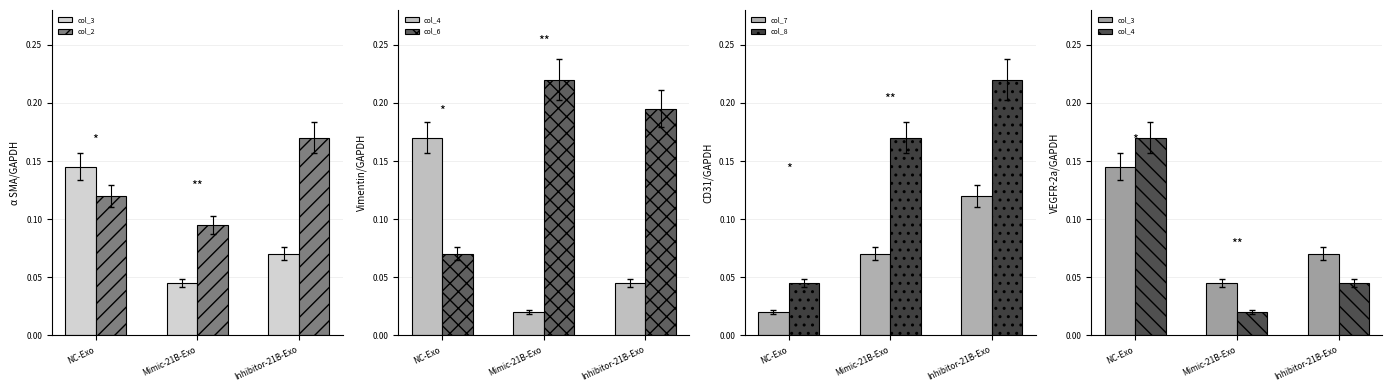

At how many categories does at least one series exceed 0?

3